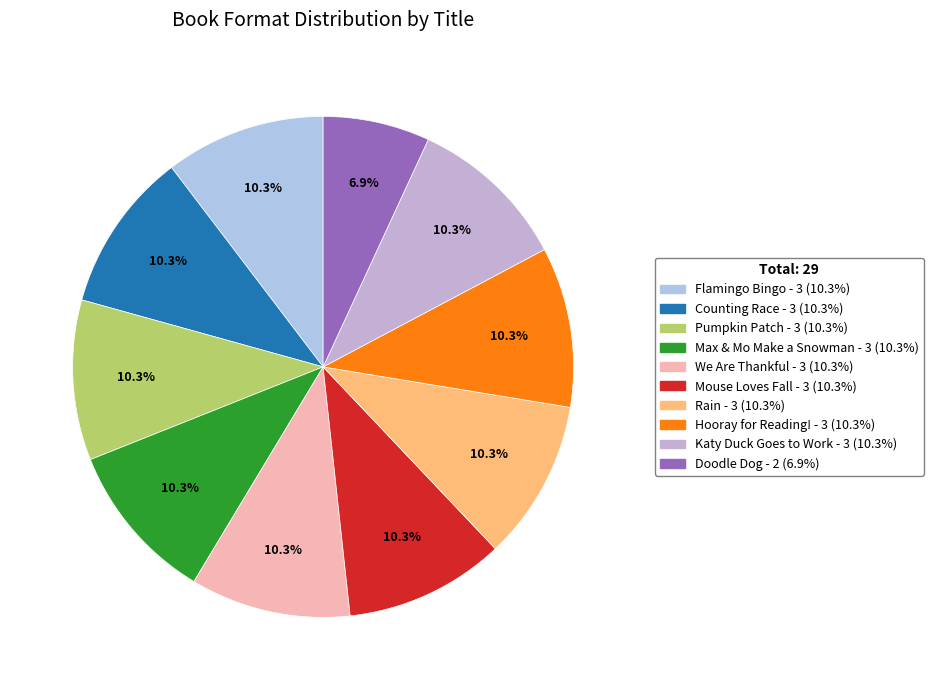

How many slices are in this pie chart?

10